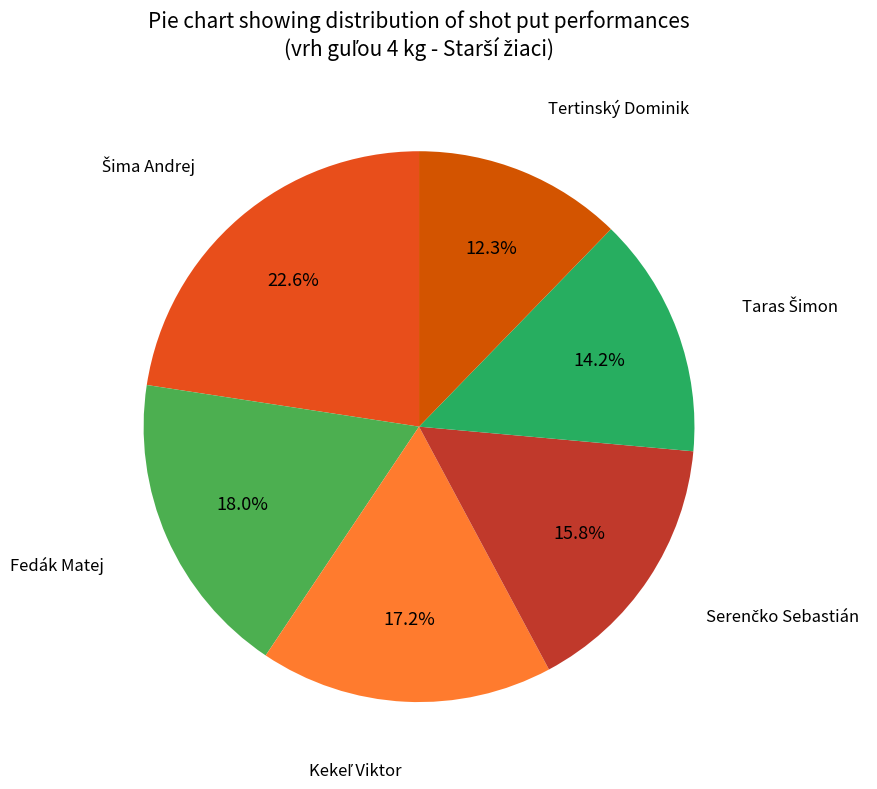

Approximately how many times larger is the value at Tertinský Dominik compared to Fedák Matej?

0.7